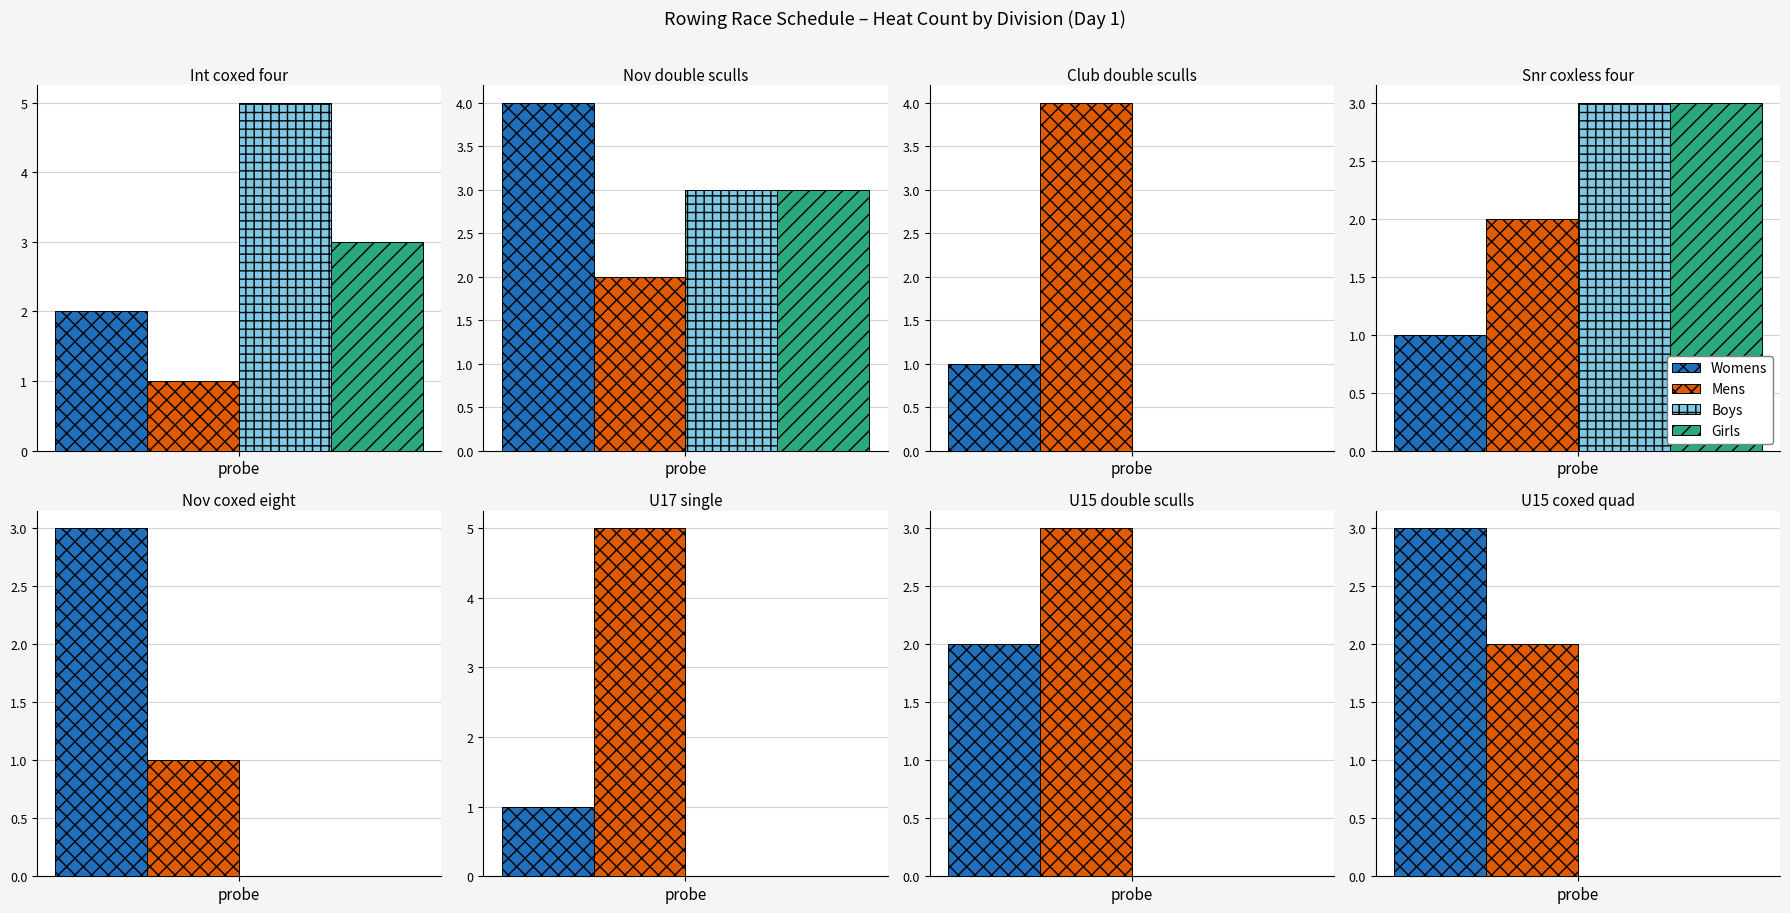

The value of Mens at Nov coxed eight is 1. True or false?

True